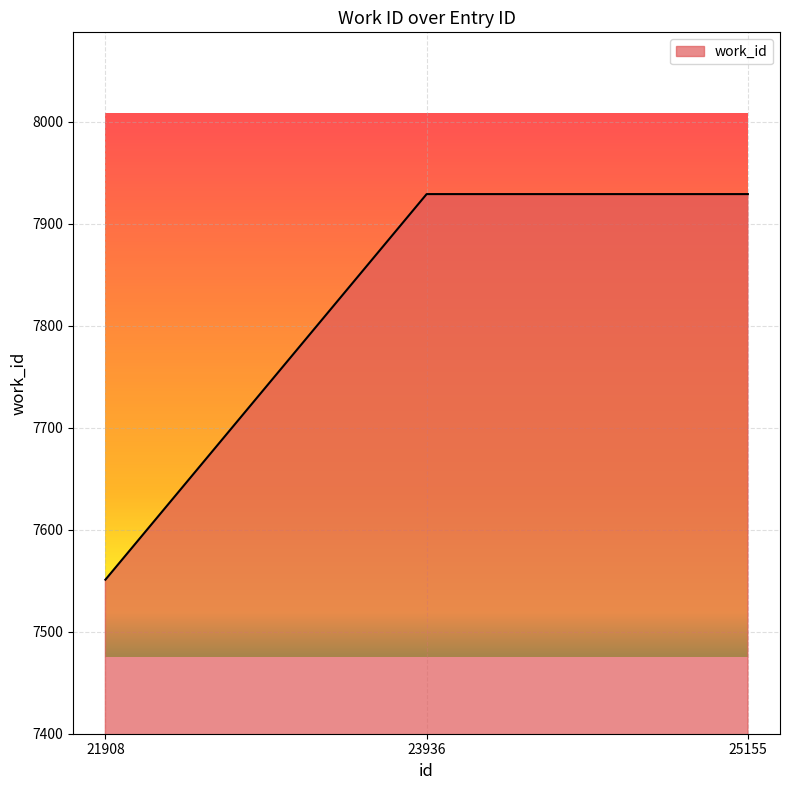

True or false: the data shows 2492 at 25155.

False